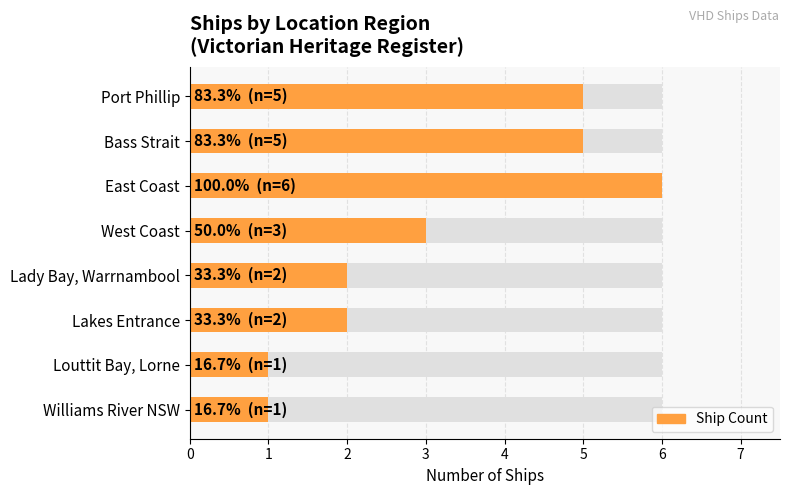

Reading left to right, extract all data points from this chart.

5	5	6	3	2	2	1	1